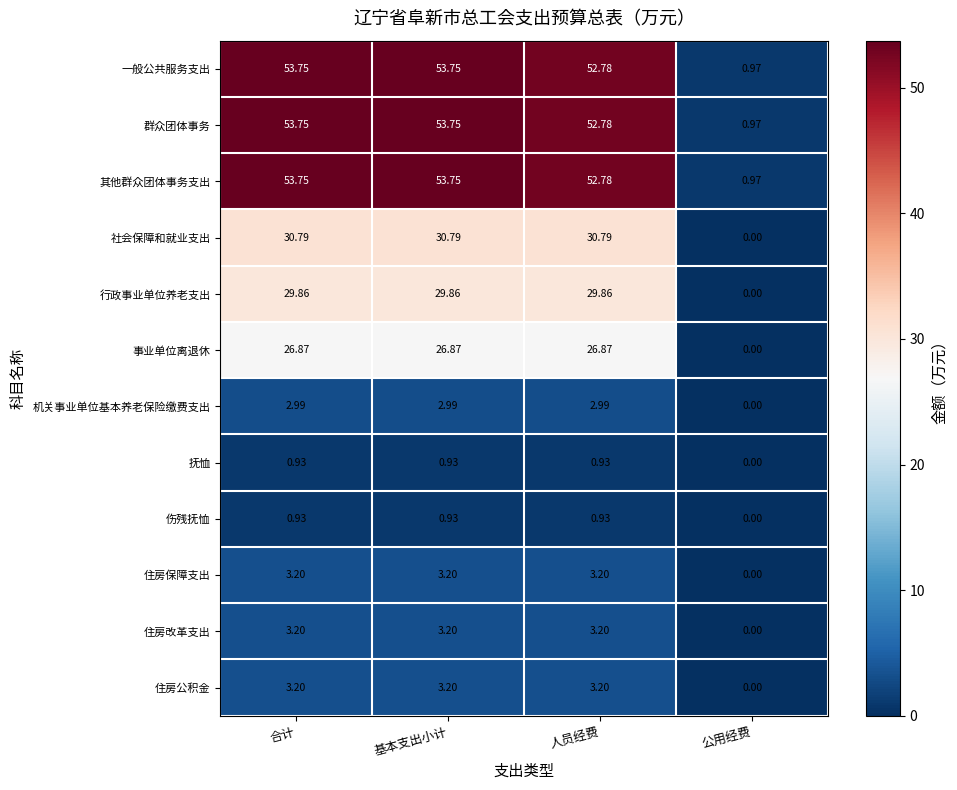

Is the value of 社会保障和就业支出 at 人员经费 greater than the value of 群众团体事务 at 公用经费?

Yes